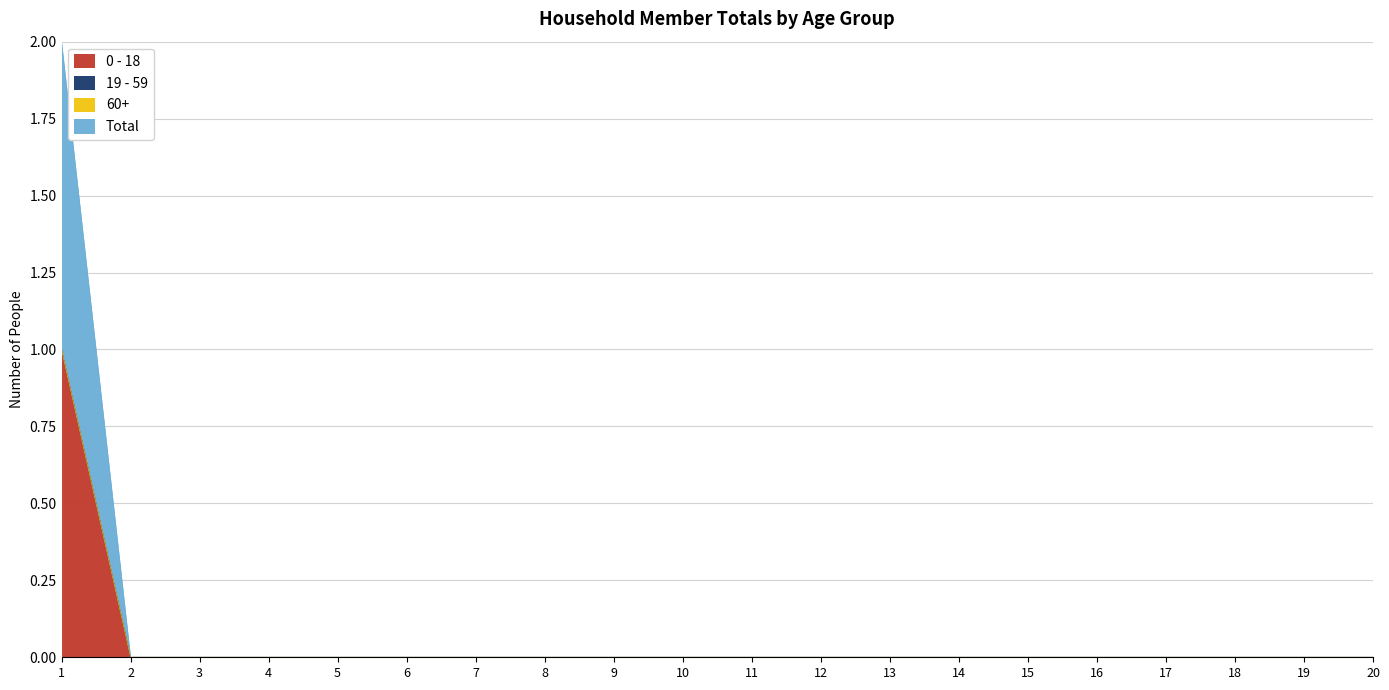

Does the chart display data point markers on the line(s)?

No